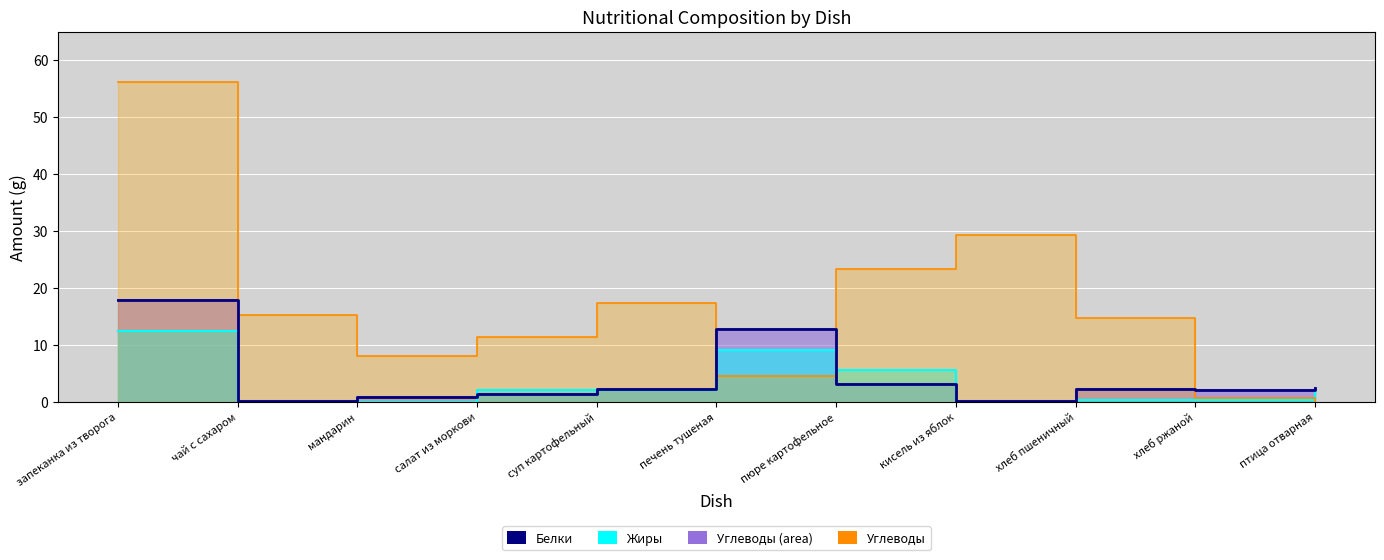

What is the label of the 8th point from the right?

салат из моркови